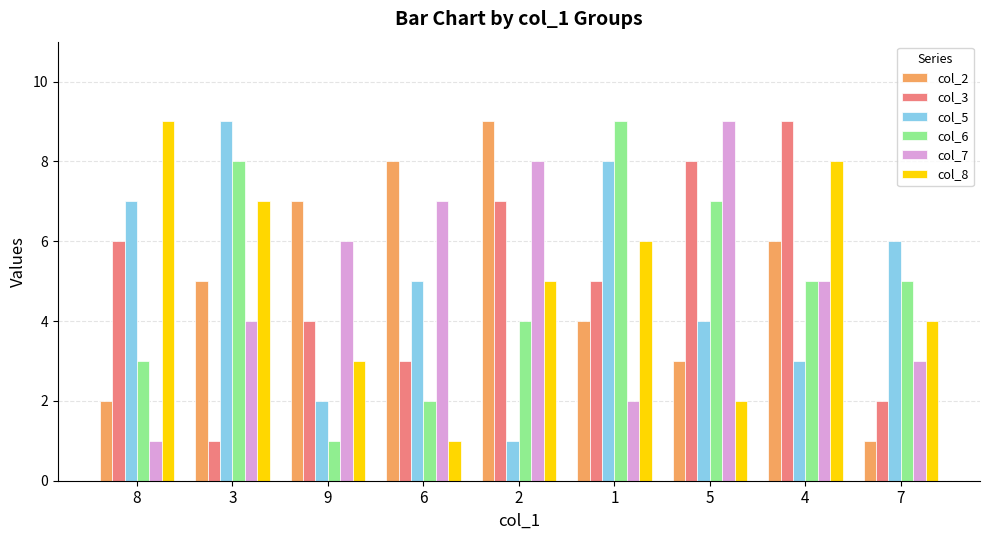

At how many categories does at least one series exceed 2?

9